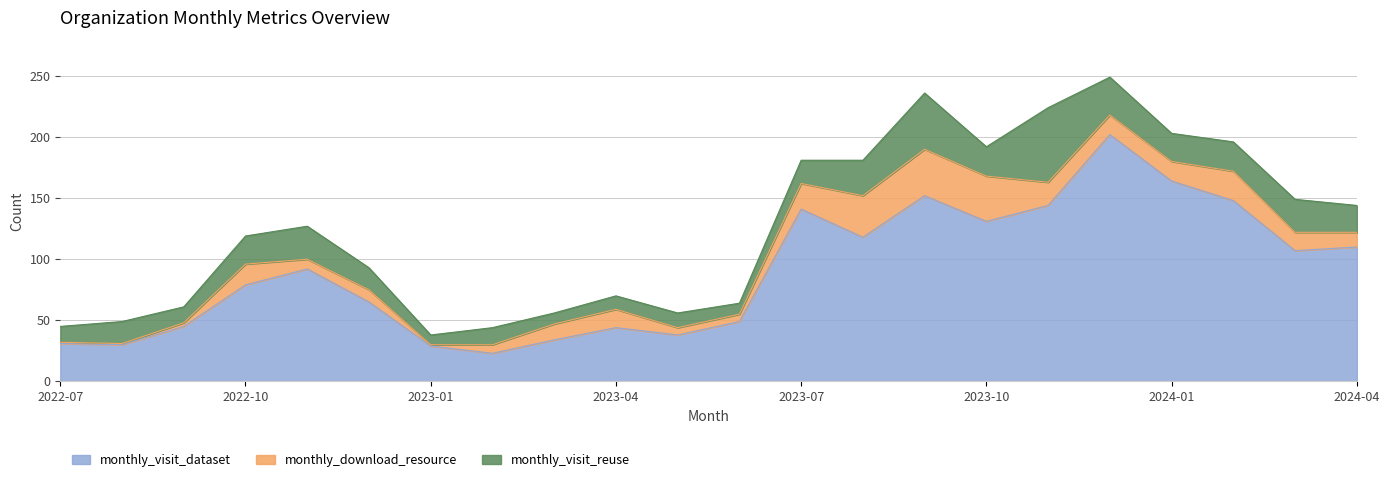

What is the maximum value for monthly_visit_reuse?

61